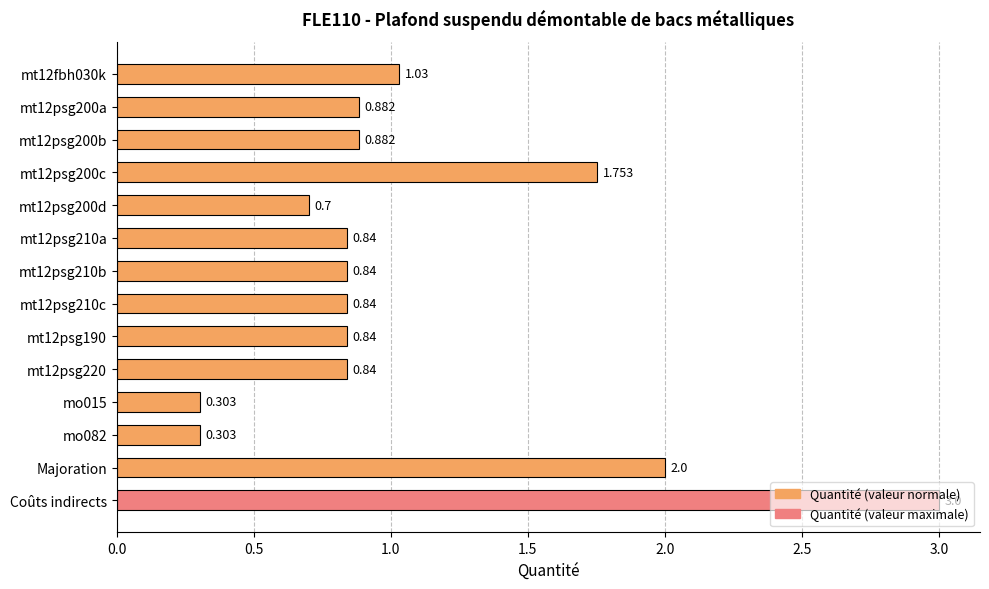

Which label corresponds to the largest value in the chart?

Coûts indirects